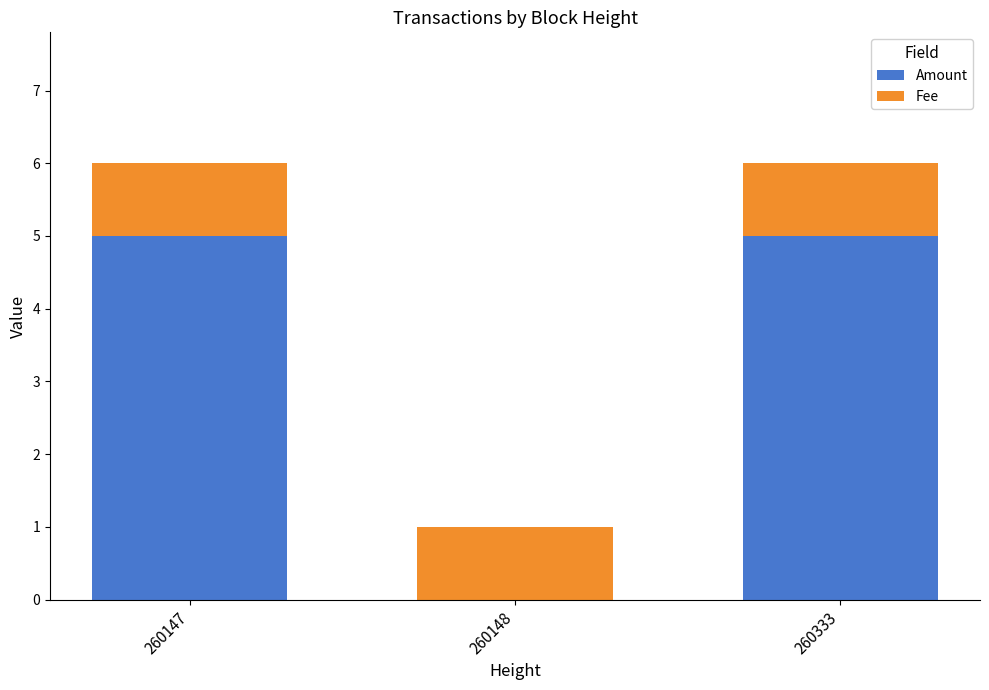

Is it true that Amount equals 1 at 260333?

False